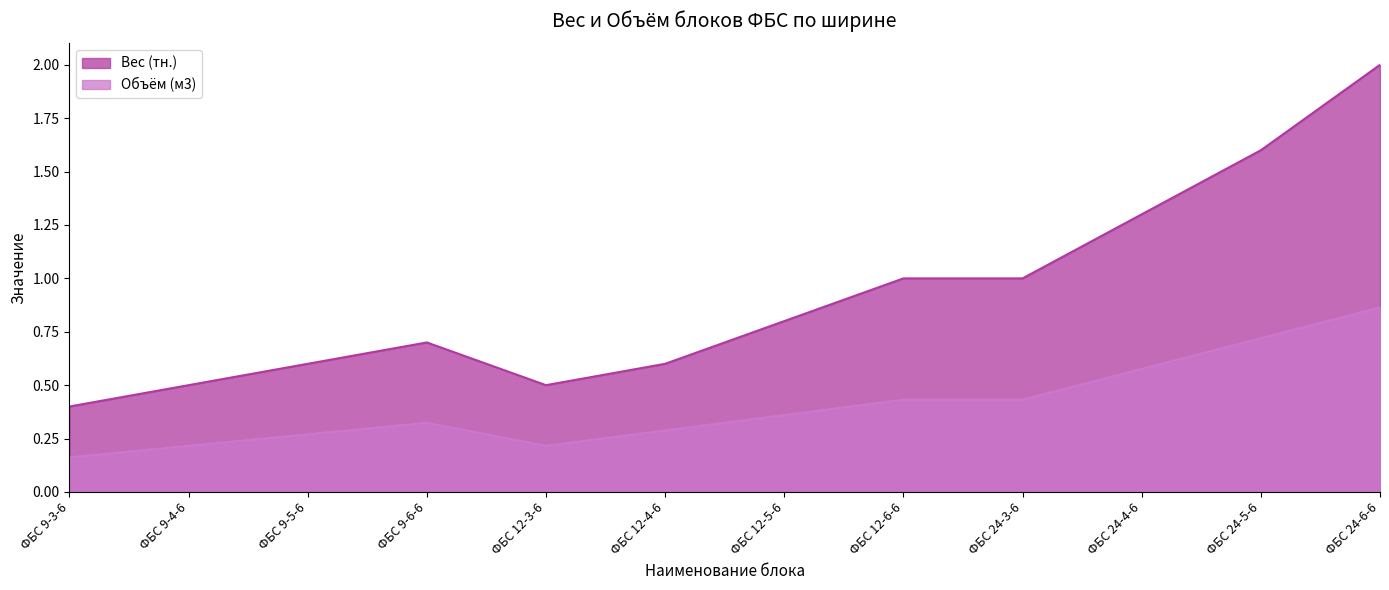

At which label is Объём (м3) closest to 0?

ФБС 9-3-6